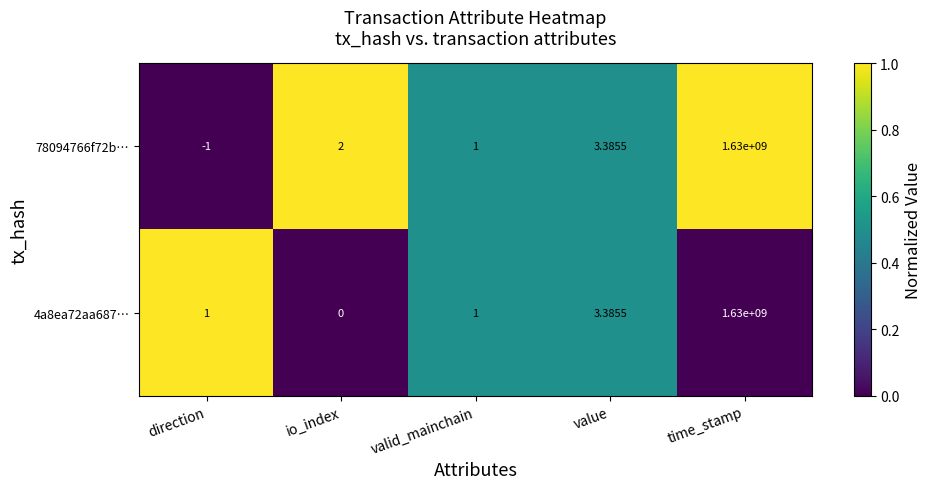

At which category is the sum across all series the highest?

time_stamp